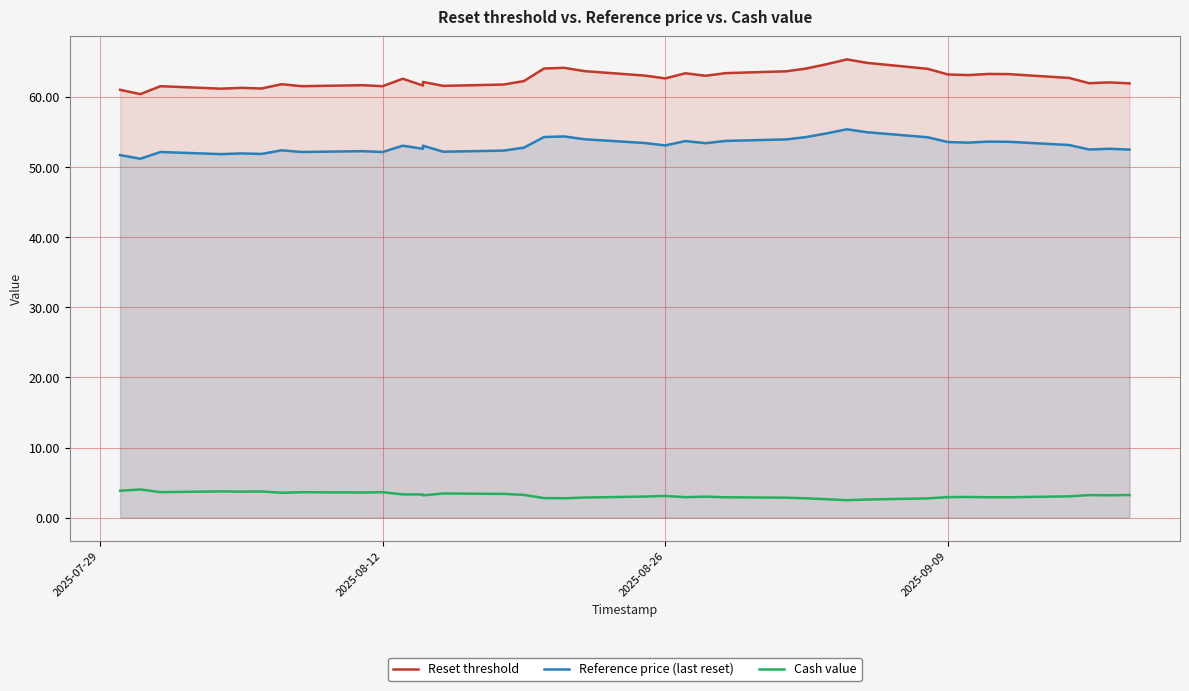

In Cash value, how many points are lower than both neighbors (excluding endpoints)?

9